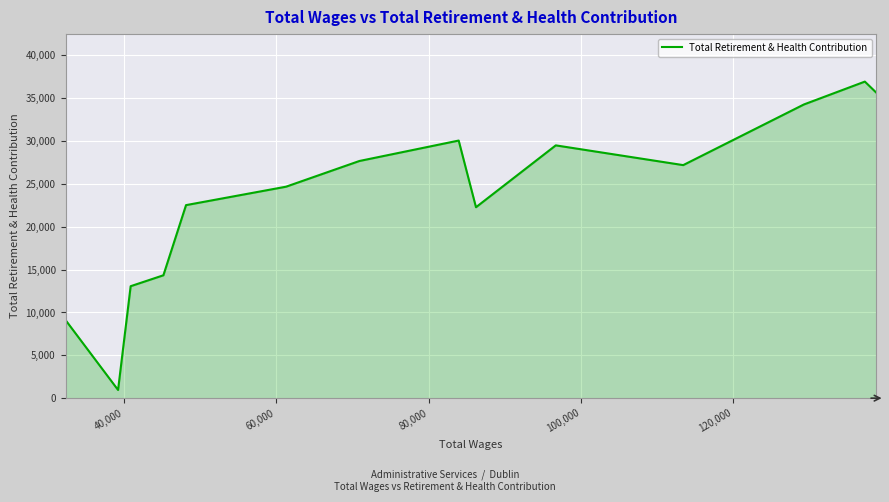

How many categories are shown in the chart?

14